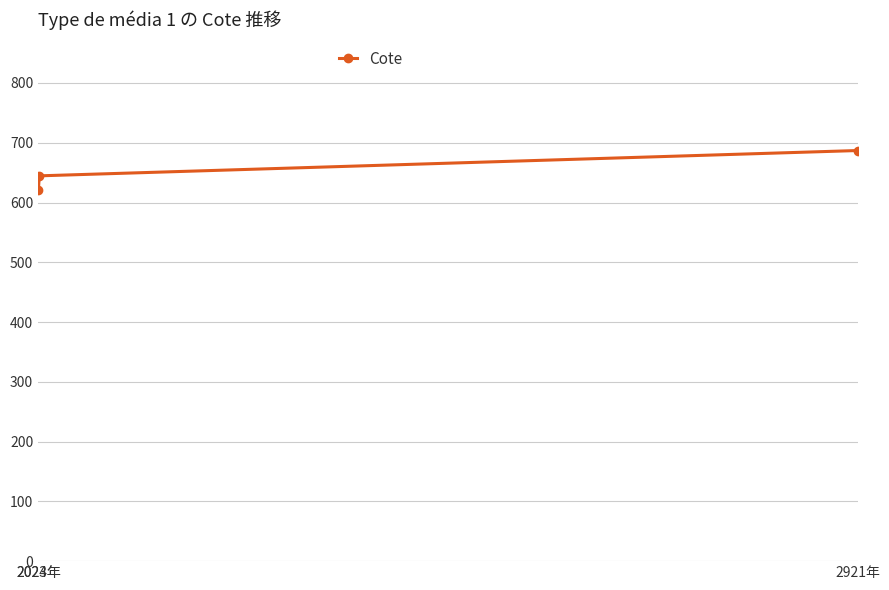

What is the sum of all values?

1952.1